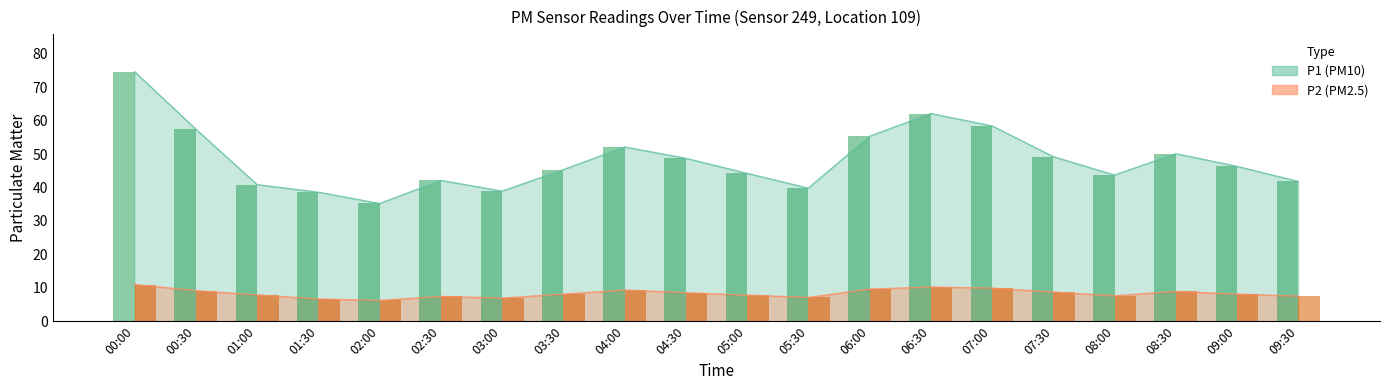

List the series in order of their peak value, lowest first.

P2 (bar), P1 (bar)